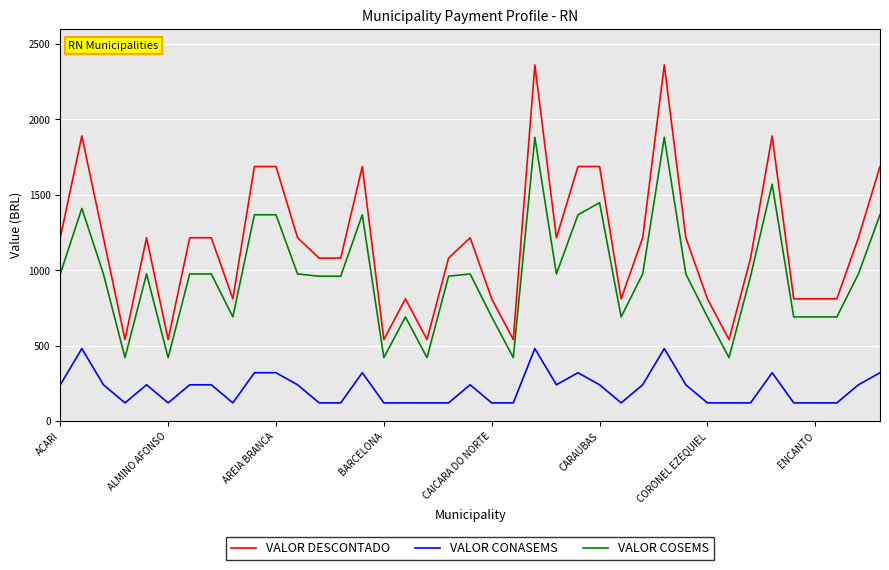

True or false: VALOR DESCONTADO and VALOR COSEMS cross at least once.

False